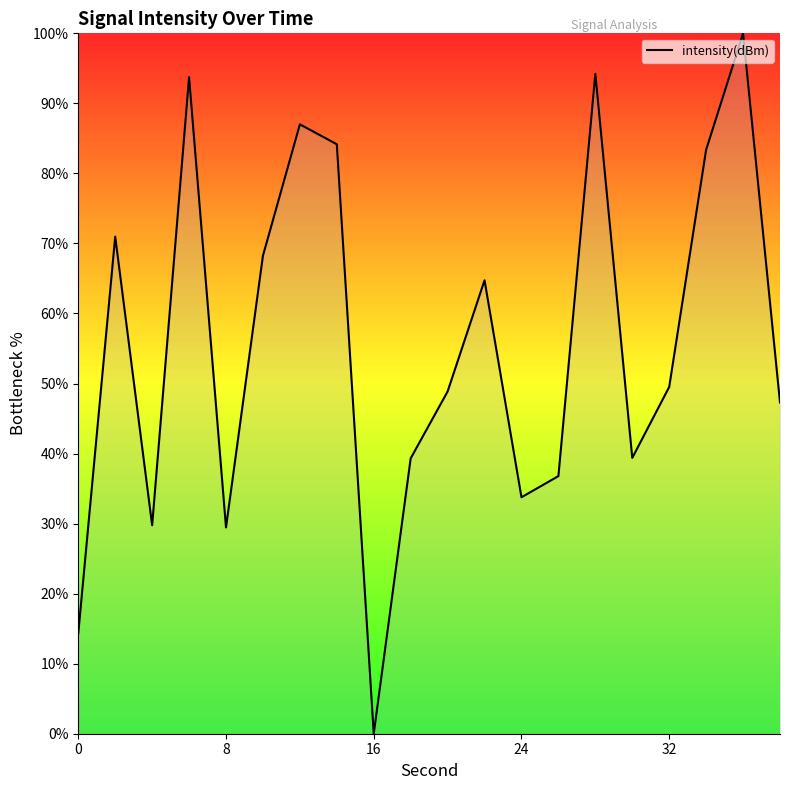

How many distinct data groups are displayed?

1